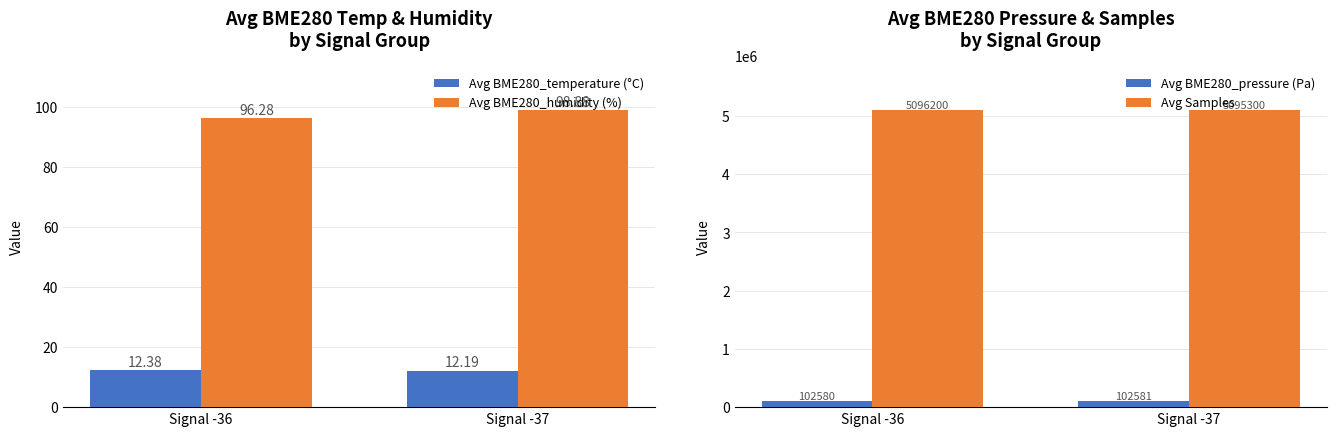

How many bars are there in each group?

4